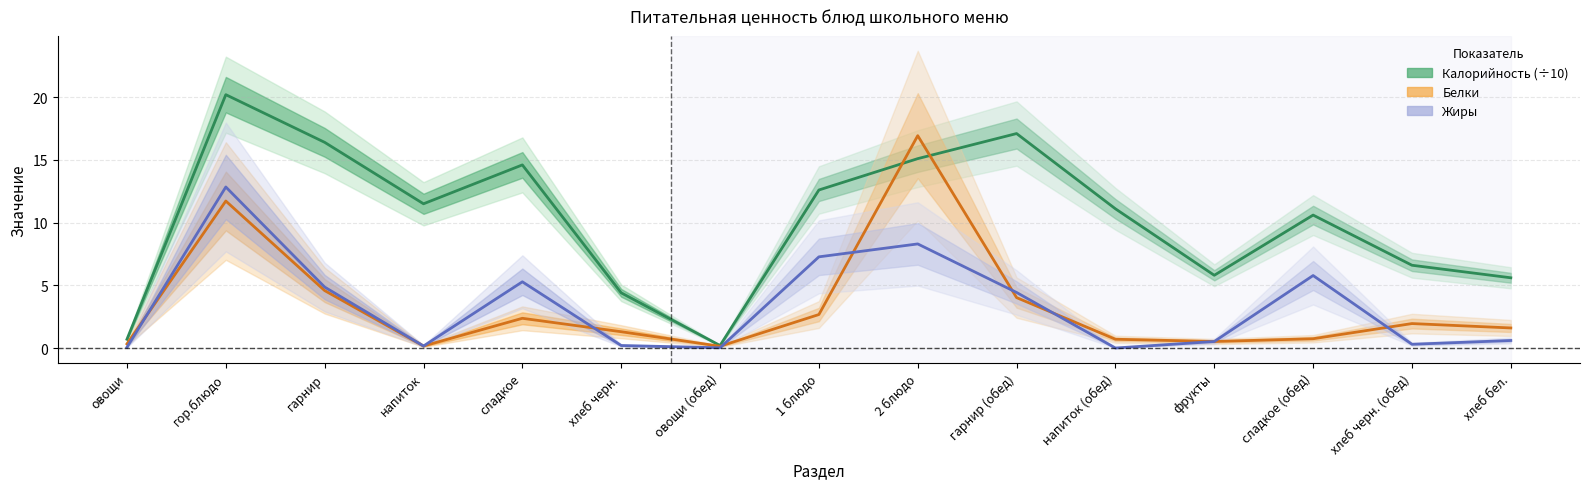

What is the label of the 12th point from the right?

напиток